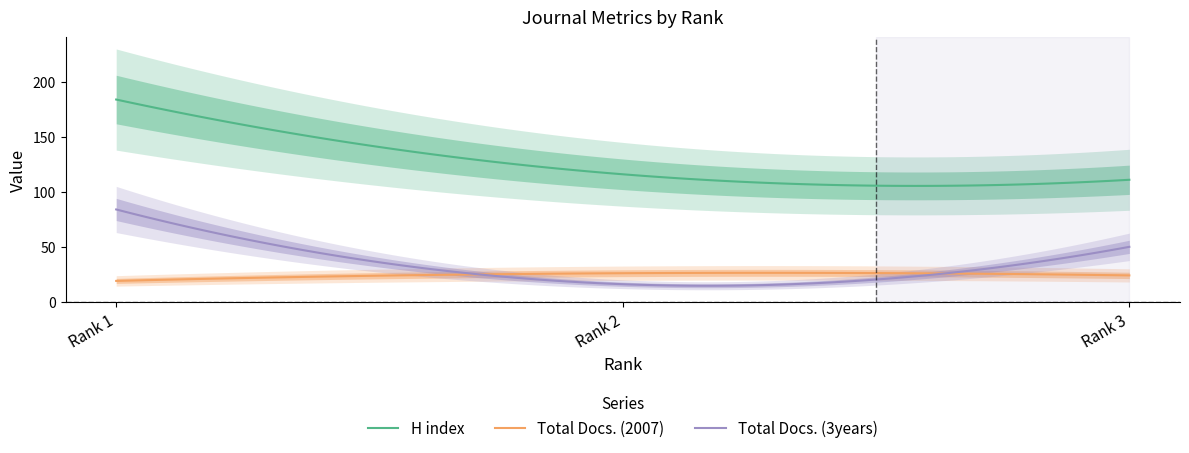

What is the maximum value shown in the chart?

184